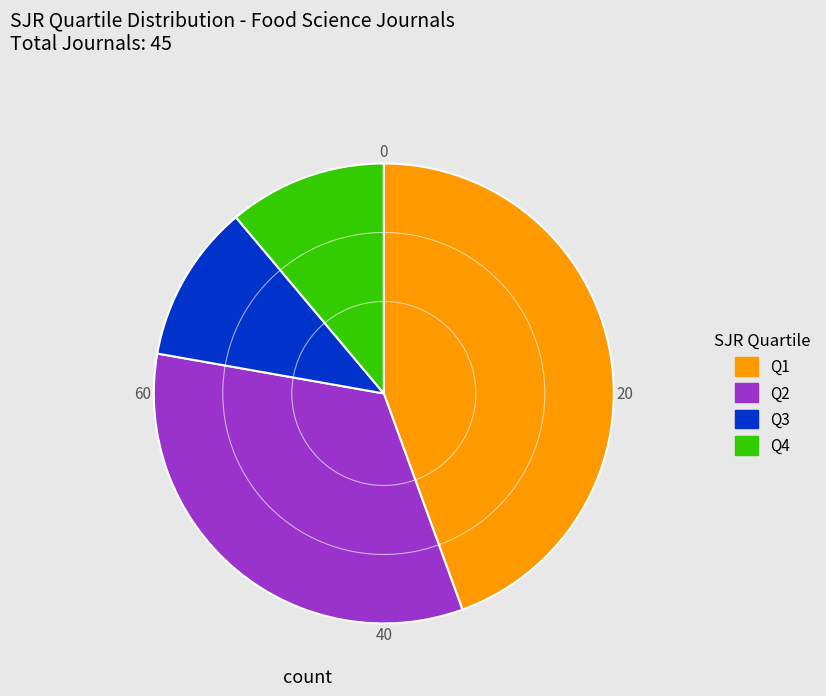

Between Q4 and Q2, which is larger?

Q2